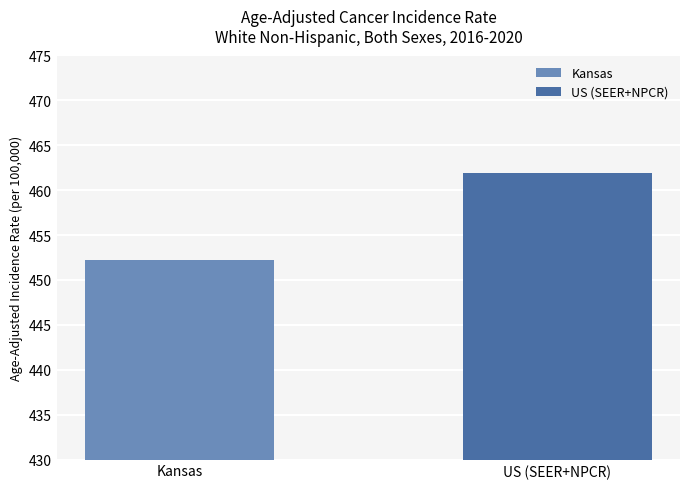

Which series has the widest spread of values?

Kansas